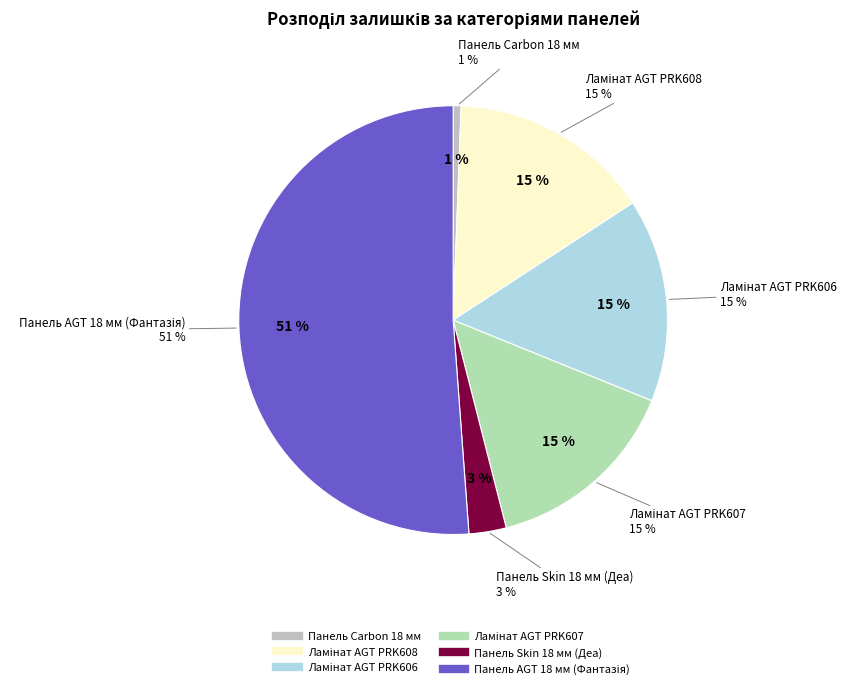

Which slice is the largest?

Панель AGT 18 мм (Фантазія)